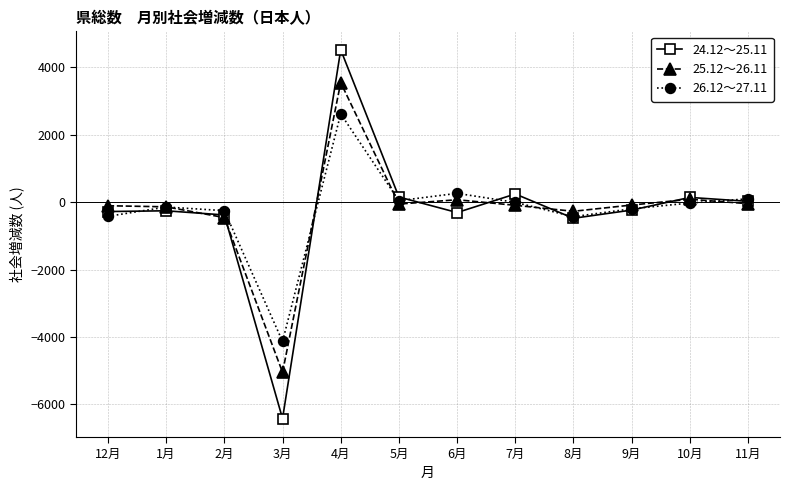

At which category is the sum across all series the highest?

4月